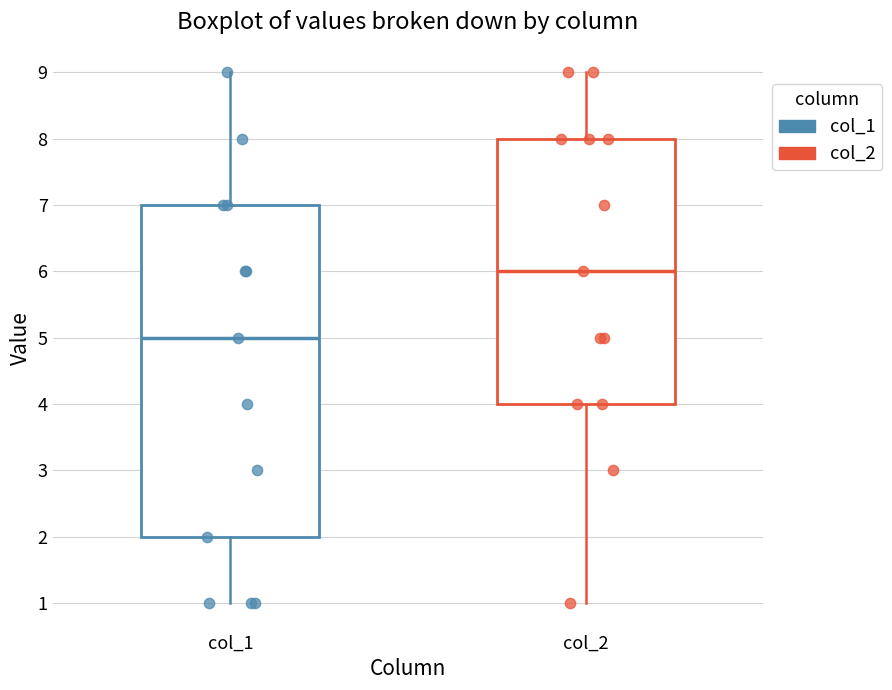

Where does the lower whisker of the box for col_2 end on the y-axis? The values are not printed on the chart, so give them approximately, as read against the axis.

1